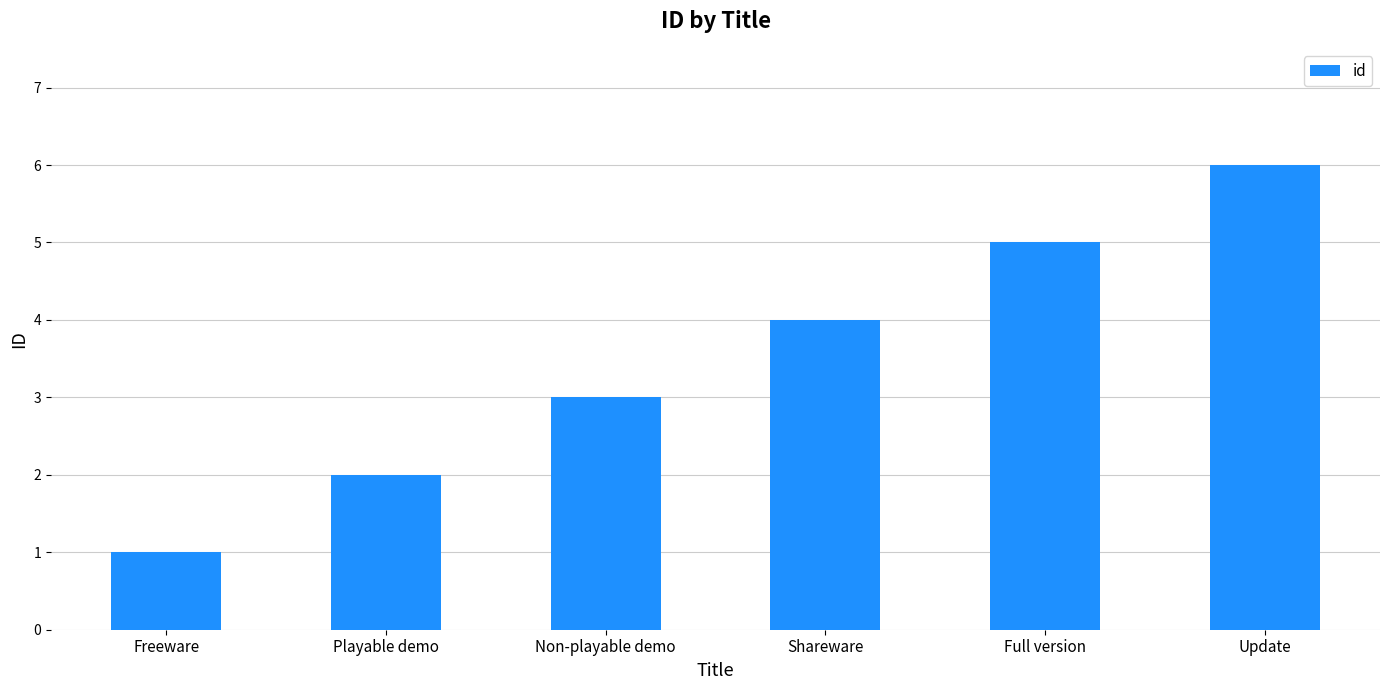

What is the change in value from Playable demo to Shareware?

+2